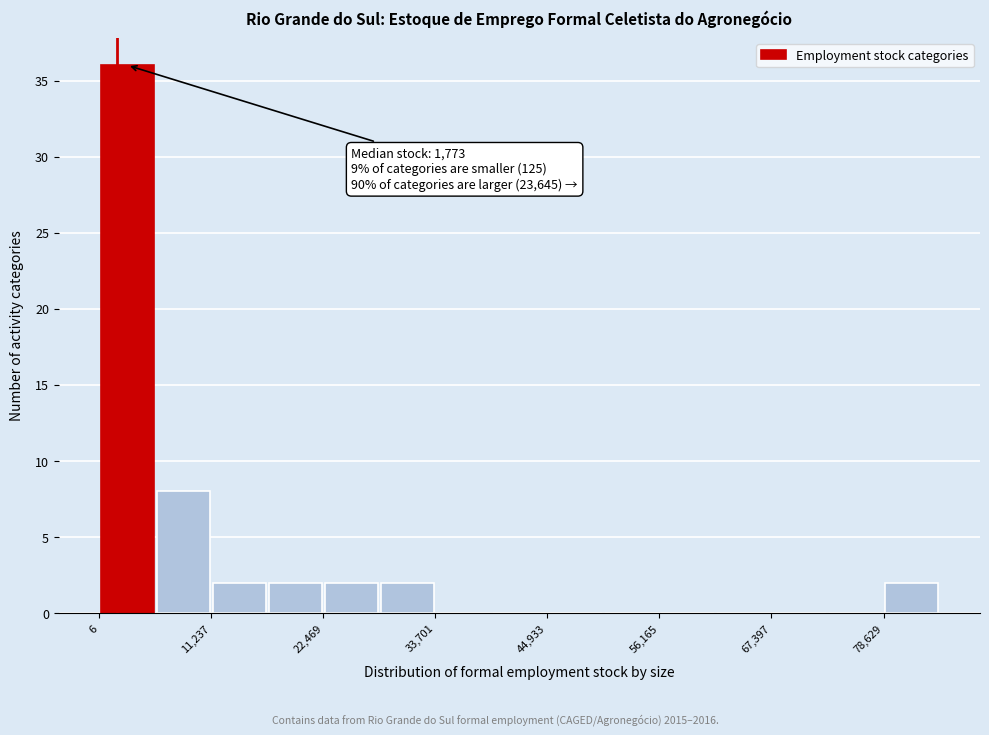

Read against the x-axis, roughly where is the centre of the tallest bar?

2000